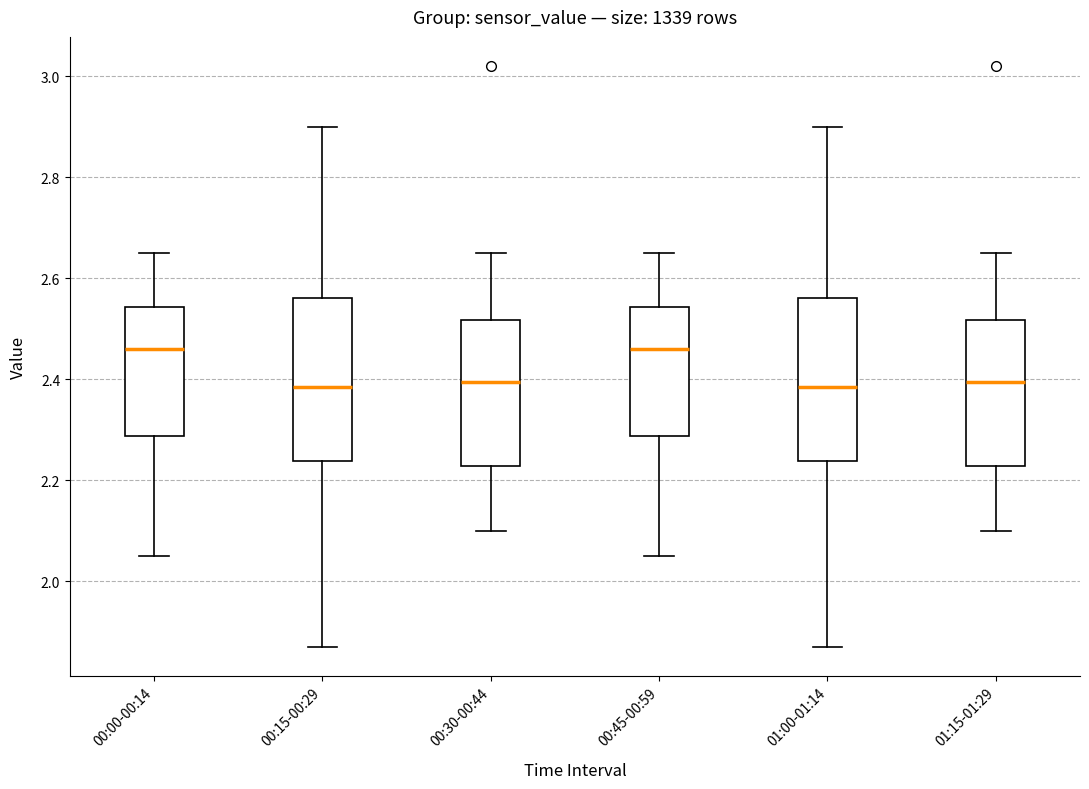

Reading left to right, read every box against the y-axis: the position of its median line, the range the box covers, and the ends of its whiskers. The values are not printed on the chart, so give them approximately, as read against the axis.

00:00-00:14: median 2.46, box 2.28 to 2.54, whiskers 2.06 to 2.66
00:15-00:29: median 2.38, box 2.24 to 2.56, whiskers 1.88 to 2.90
00:30-00:44: median 2.40, box 2.22 to 2.52, whiskers 2.10 to 2.66
00:45-00:59: median 2.46, box 2.28 to 2.54, whiskers 2.06 to 2.66
01:00-01:14: median 2.38, box 2.24 to 2.56, whiskers 1.88 to 2.90
01:15-01:29: median 2.40, box 2.22 to 2.52, whiskers 2.10 to 2.66